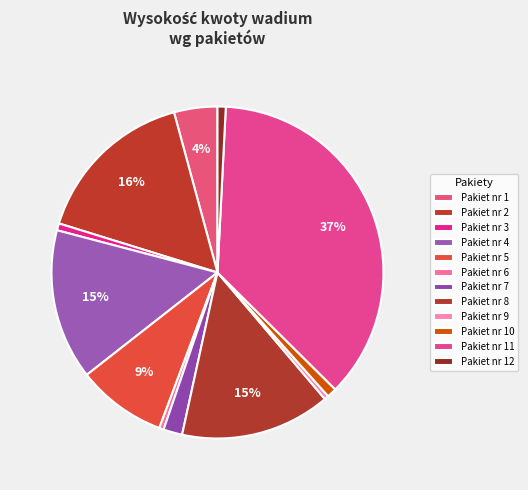

What percentage is NOT represented by Pakiet nr 8?

85.4%